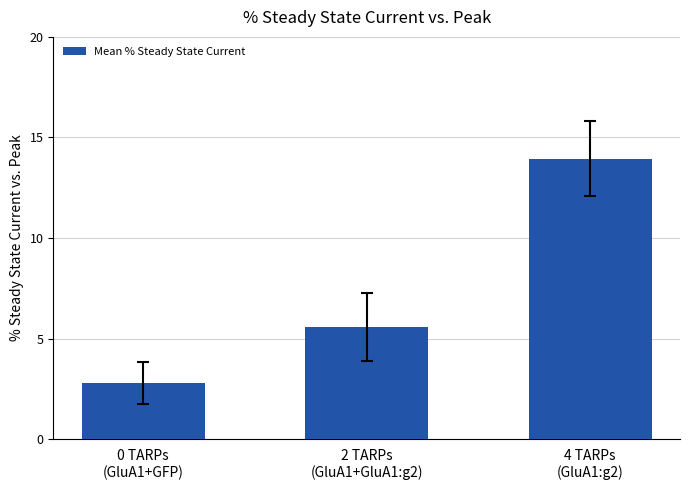

Count the number of categories in the chart.

3